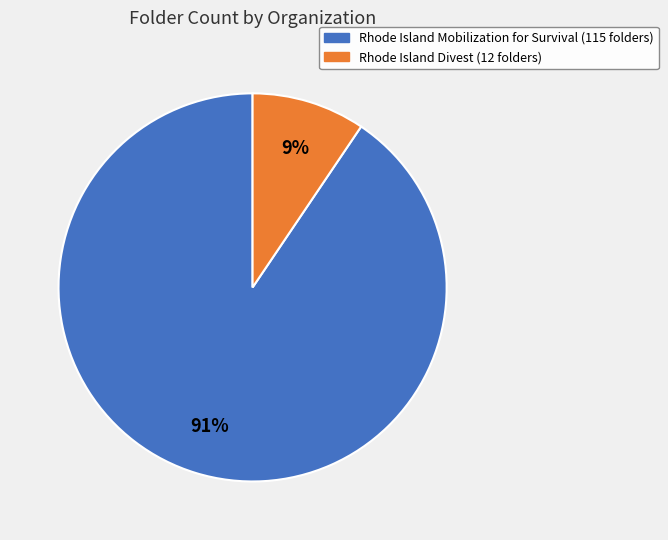

What is the largest slice in the pie chart?

Rhode Island Mobilization for Survival